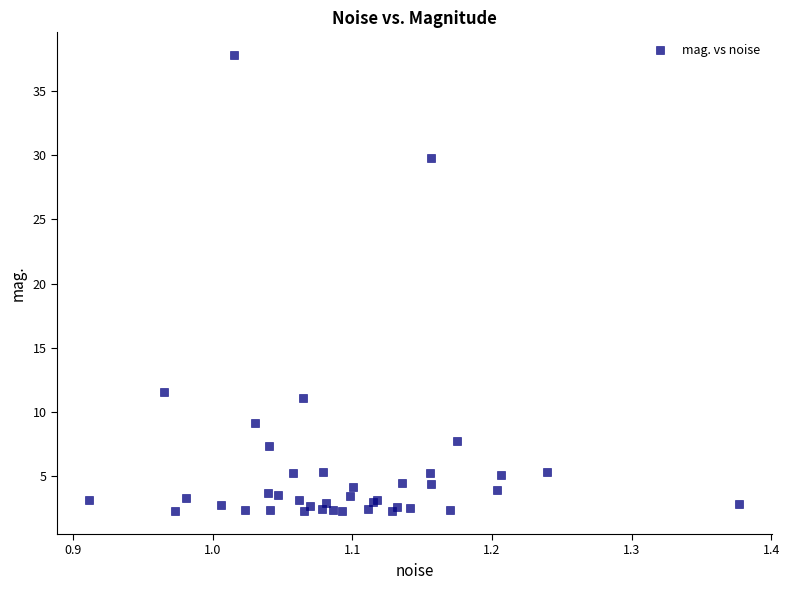

What Y value in the scatter plot is closest to 20?

11.6